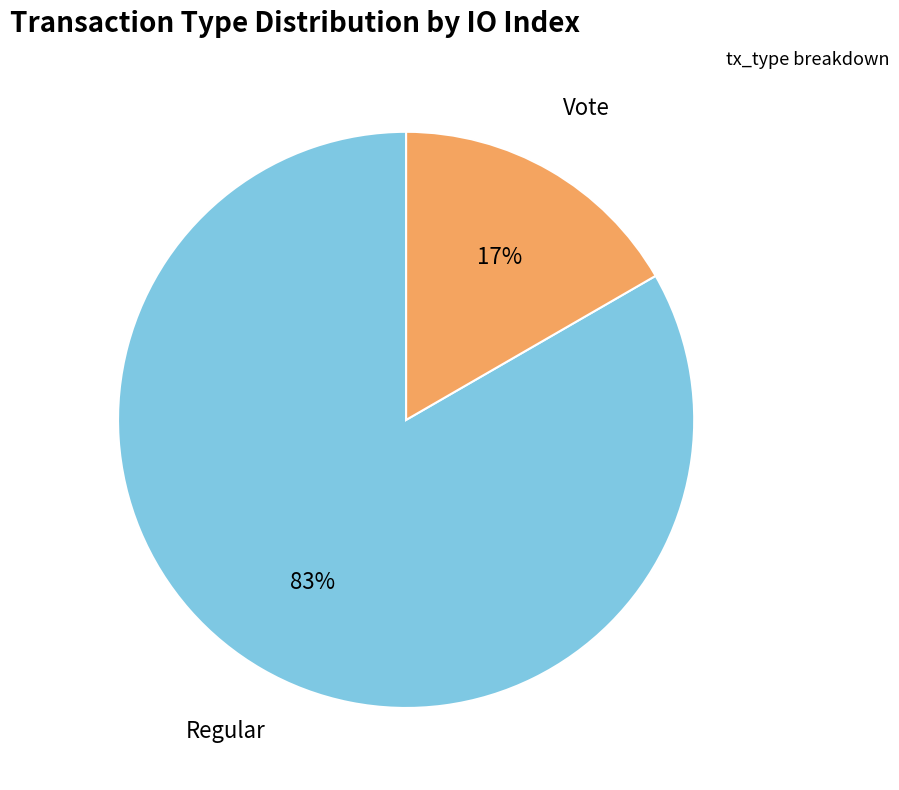

To the nearest percent, what is the average slice percentage?

50%